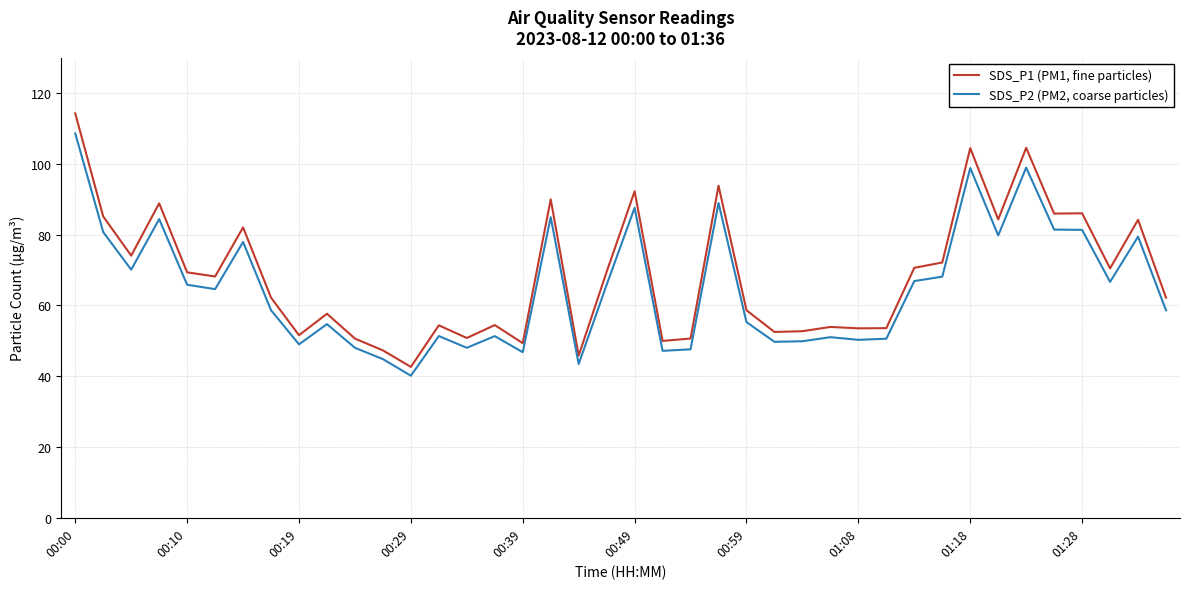

Which series has the widest spread of values?

SDS_P1 (PM1, fine particles)